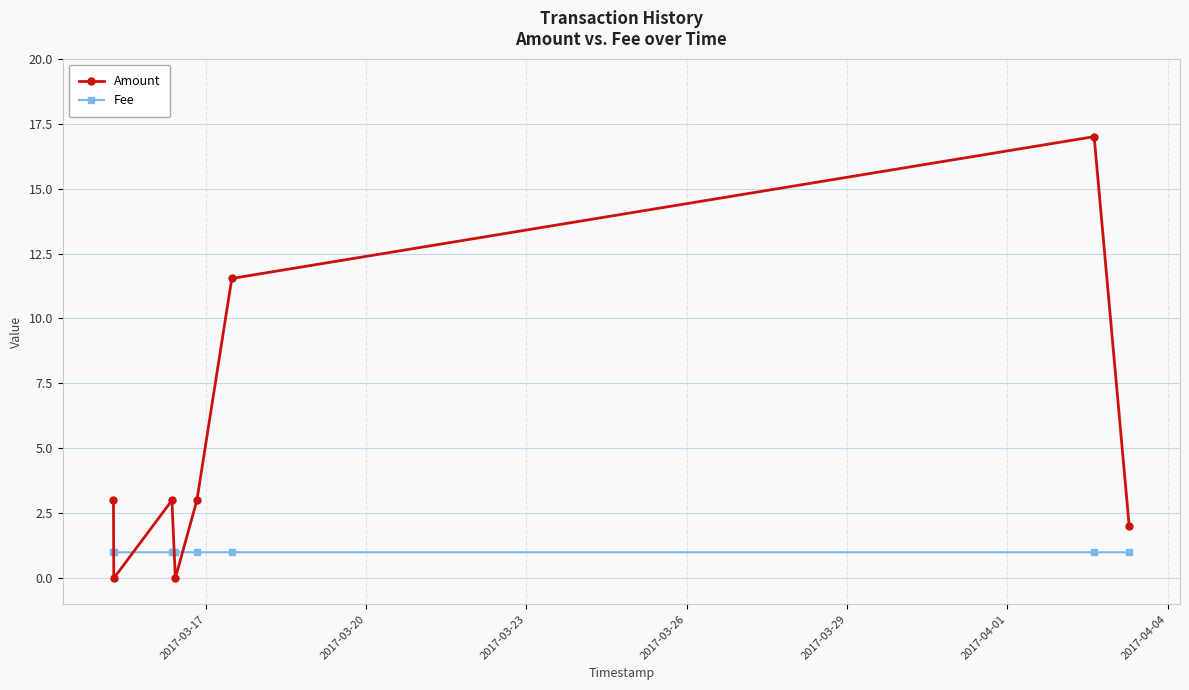

Which series ends up on top after the final intersection of Fee and Amount?

Amount